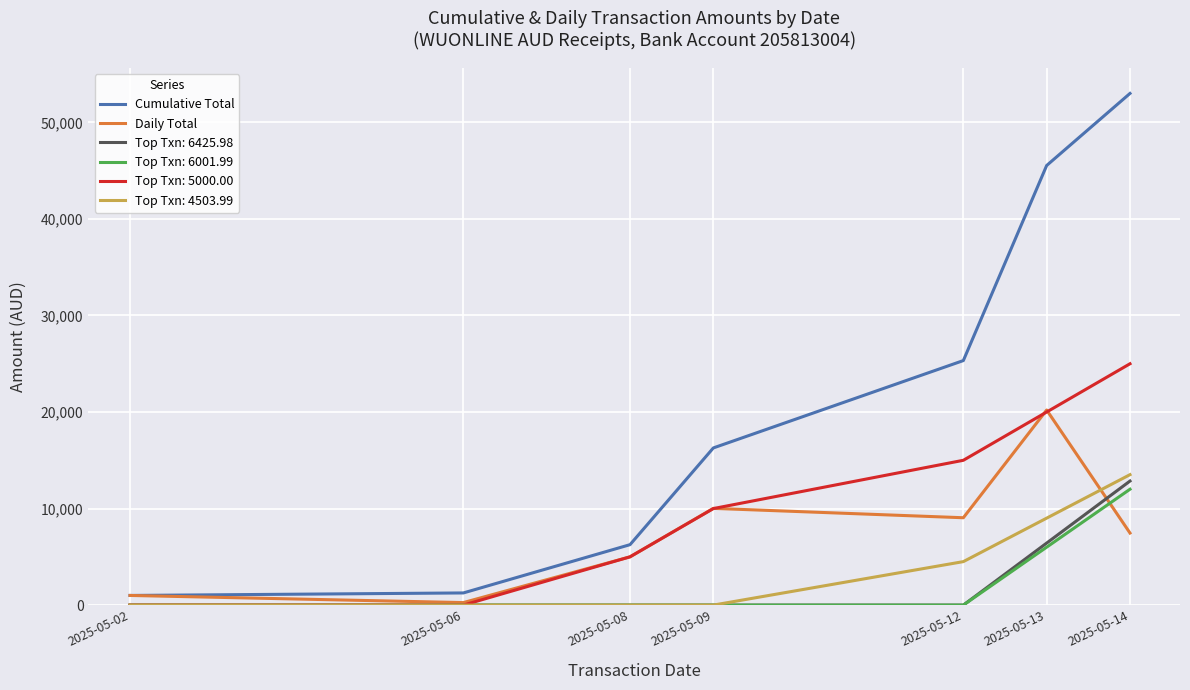

List the labels in order of Daily Total value, smallest first.

2025-05-06, 2025-05-02, 2025-05-08, 2025-05-14, 2025-05-12, 2025-05-09, 2025-05-13